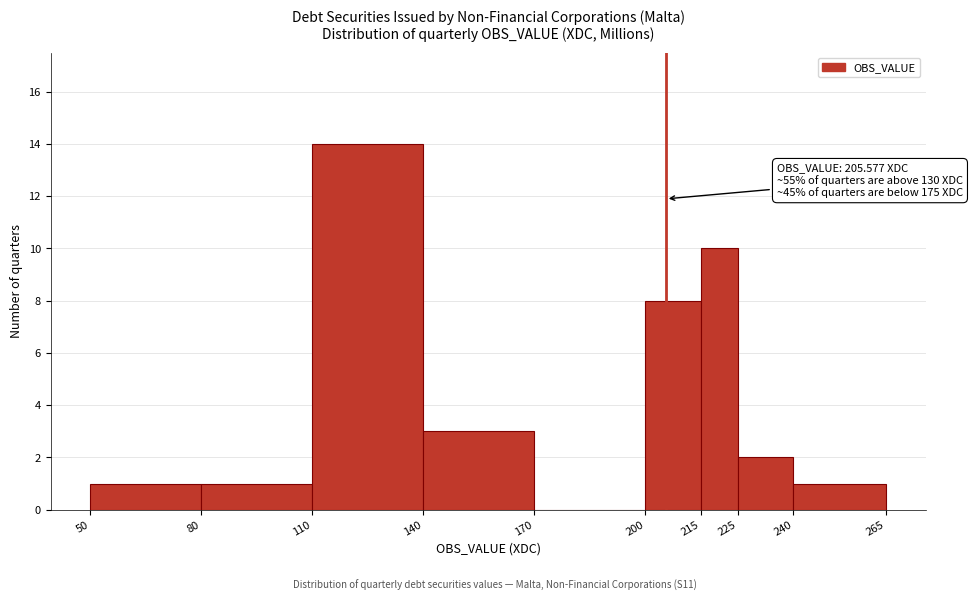

Over which range of the x-axis is the bar tallest?

110 to 140